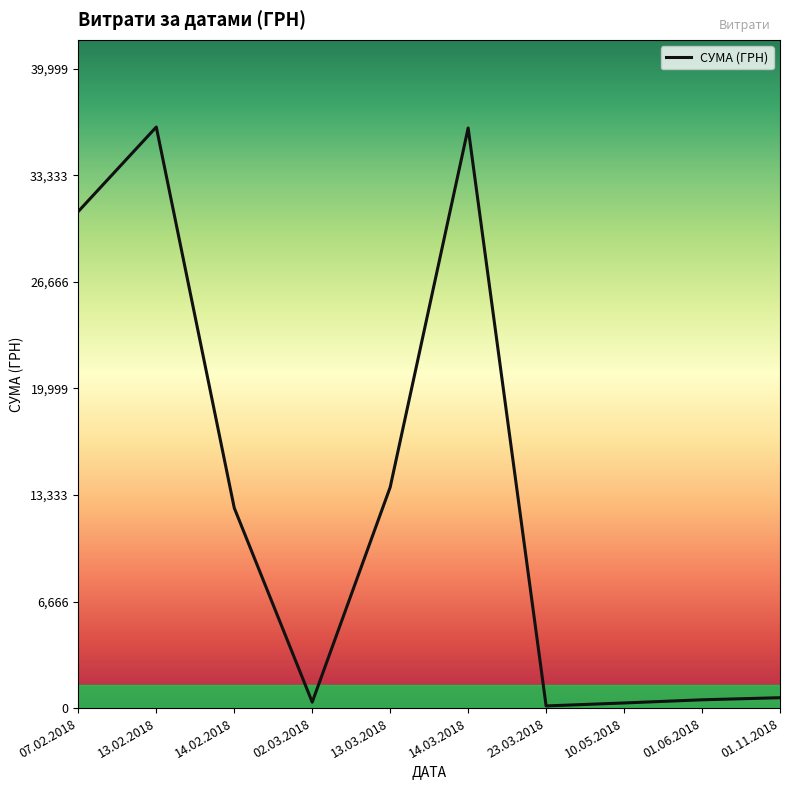

What is the greatest value displayed?

36363.4